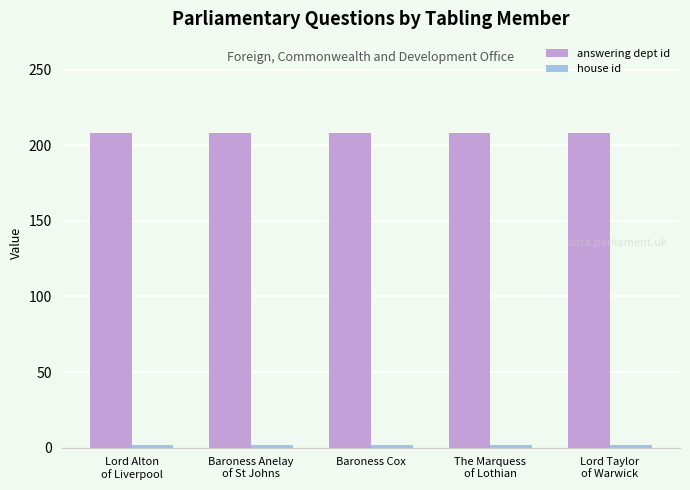

What is the average value of the answering dept id series?

208